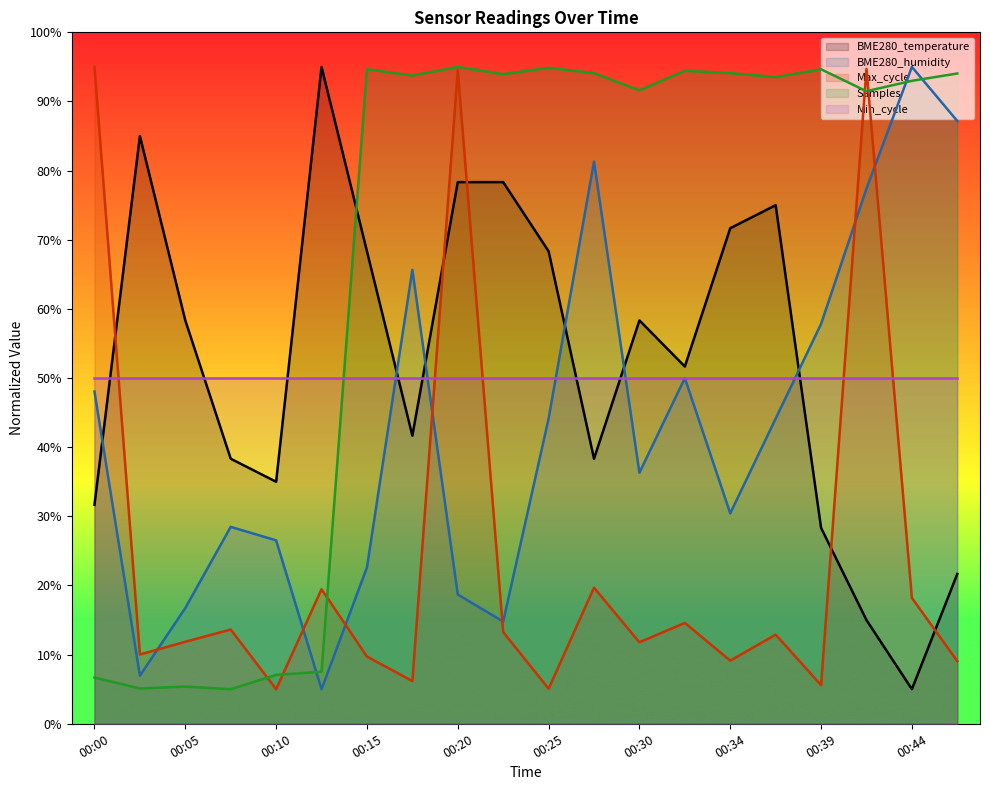

What is the highest value of the BME280_temperature series?

95.0